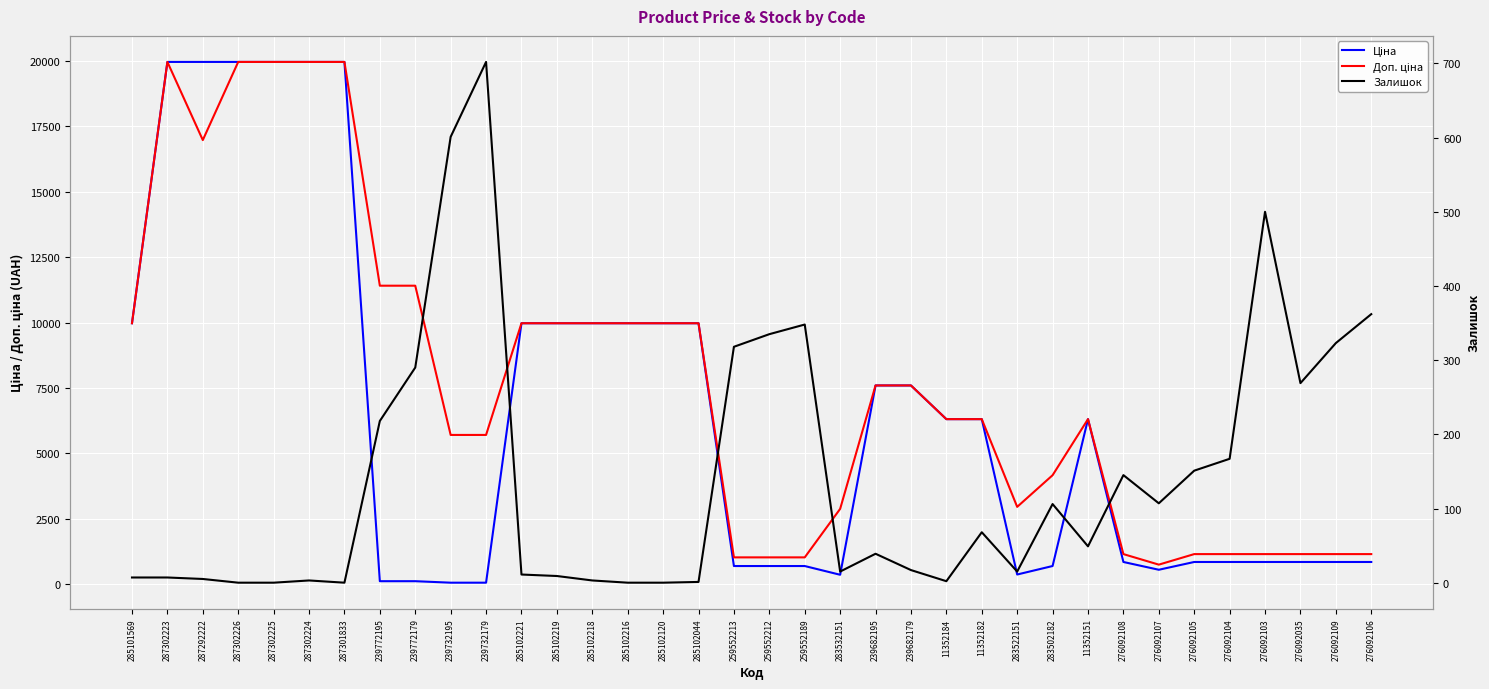

Rank the categories by Ціна value from lowest to highest.

239732195, 239732179, 239772195, 239772179, 283532151, 283522151, 276092107, 259552213, 259552212, 259552189, 283502182, 276092108, 276092105, 276092104, 276092103, 276092035, 276092109, 276092106, 11352184, 11352182, 11352151, 239682195, 239682179, 285101569, 285102221, 285102219, 285102218, 285102216, 285102120, 285102044, 287302223, 287292222, 287302226, 287302225, 287302224, 287301833